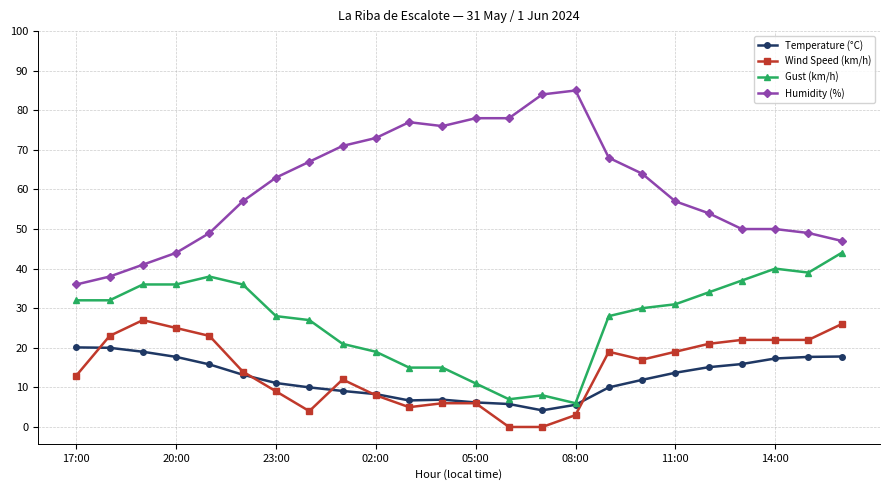

Rank the series by their maximum value, from highest to lowest.

Humidity (%), Gust (km/h), Wind Speed (km/h), Temperature (°C)